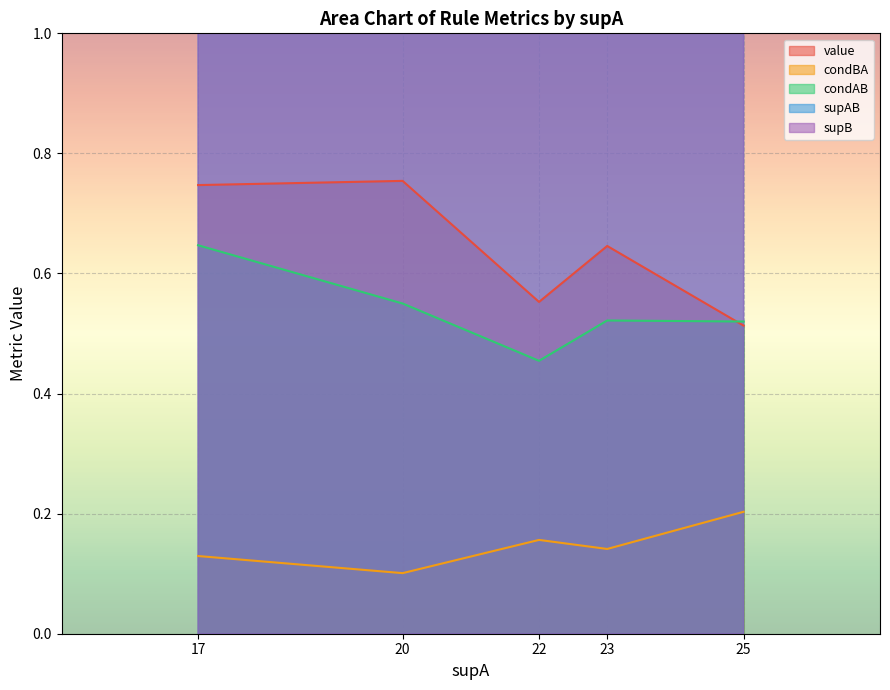

Which category has the highest value in the supB series?

20